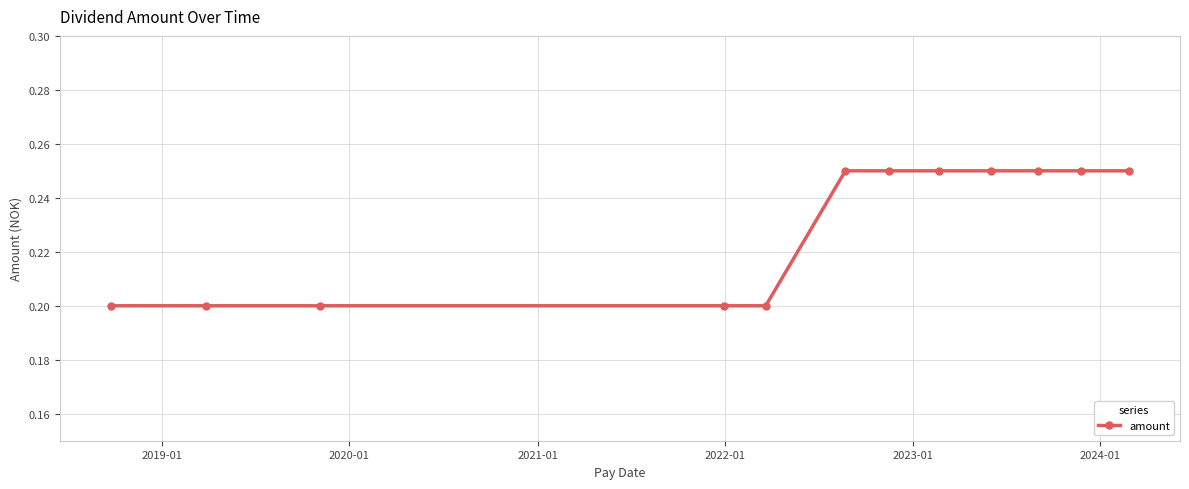

Count the values in the range 0 to 1.

12